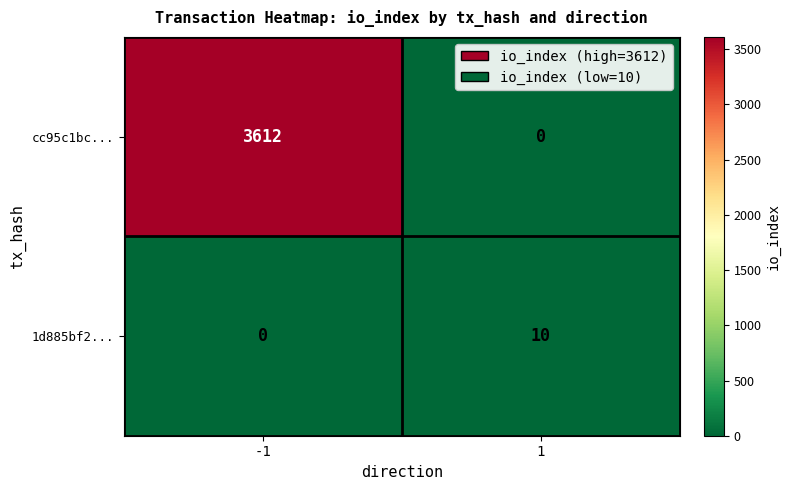

Between -1 and 1, which series saw the biggest shift?

cc95c1bc...